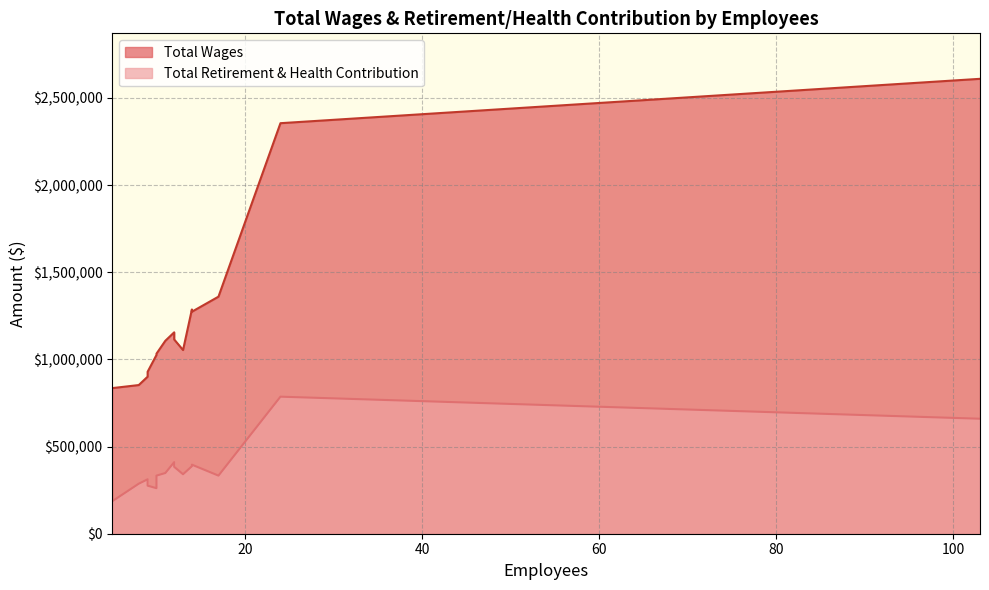

True or false: Total Wages and Total Retirement & Health Contribution cross at least once.

False